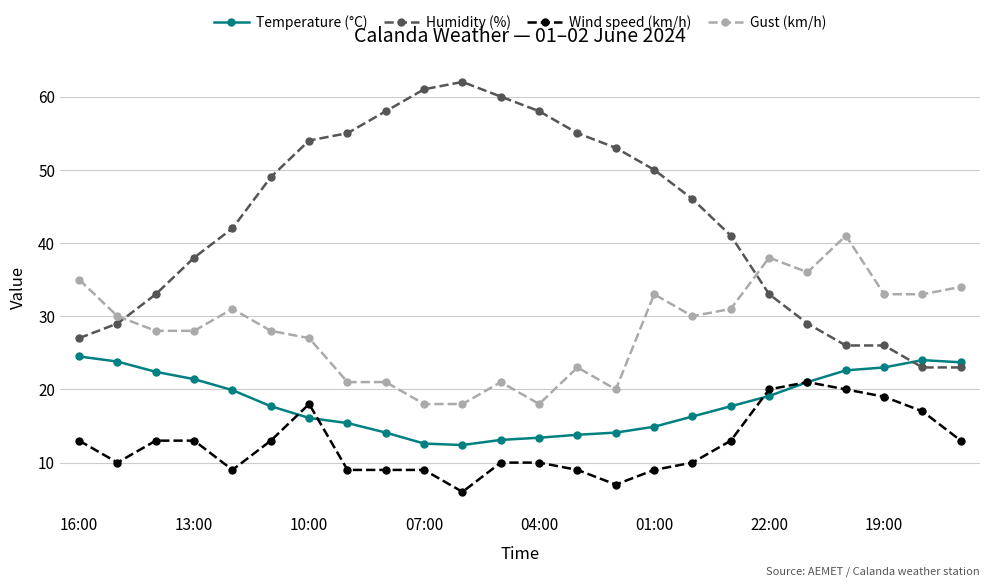

What is the maximum value for Gust (km/h)?

41.0